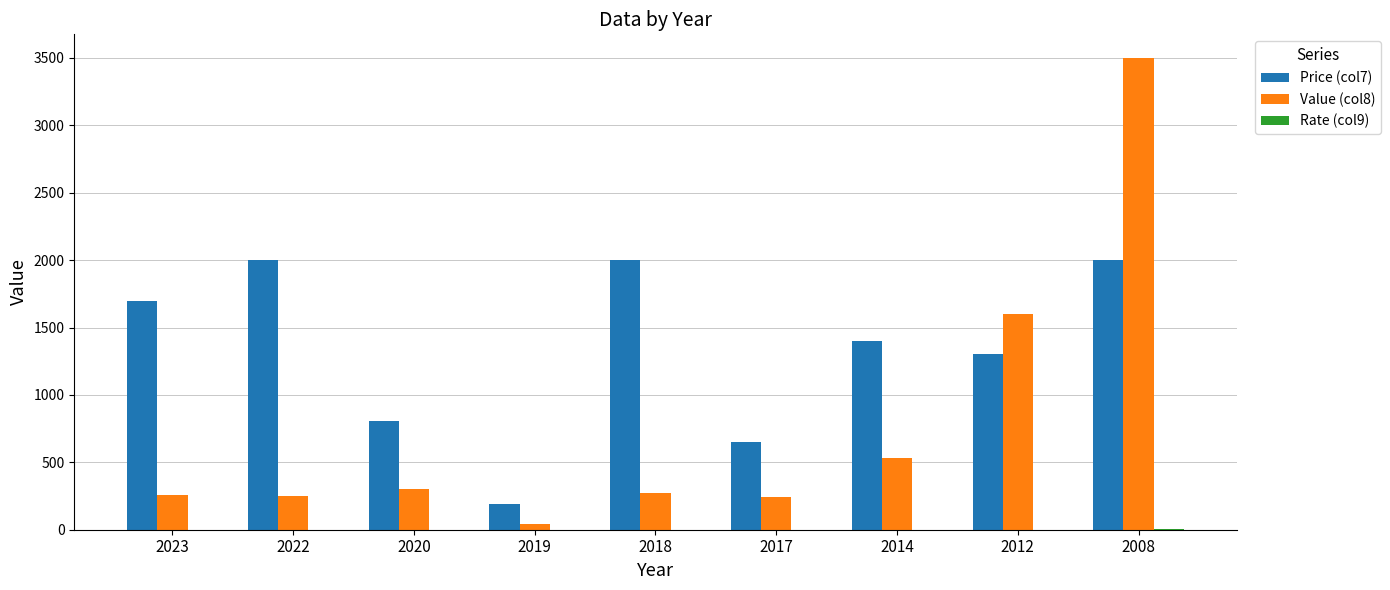

At which category is the sum across all series the highest?

2008